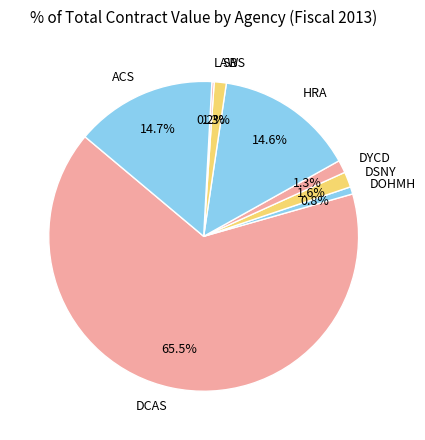

To the nearest percent, what is the average slice percentage?

12%